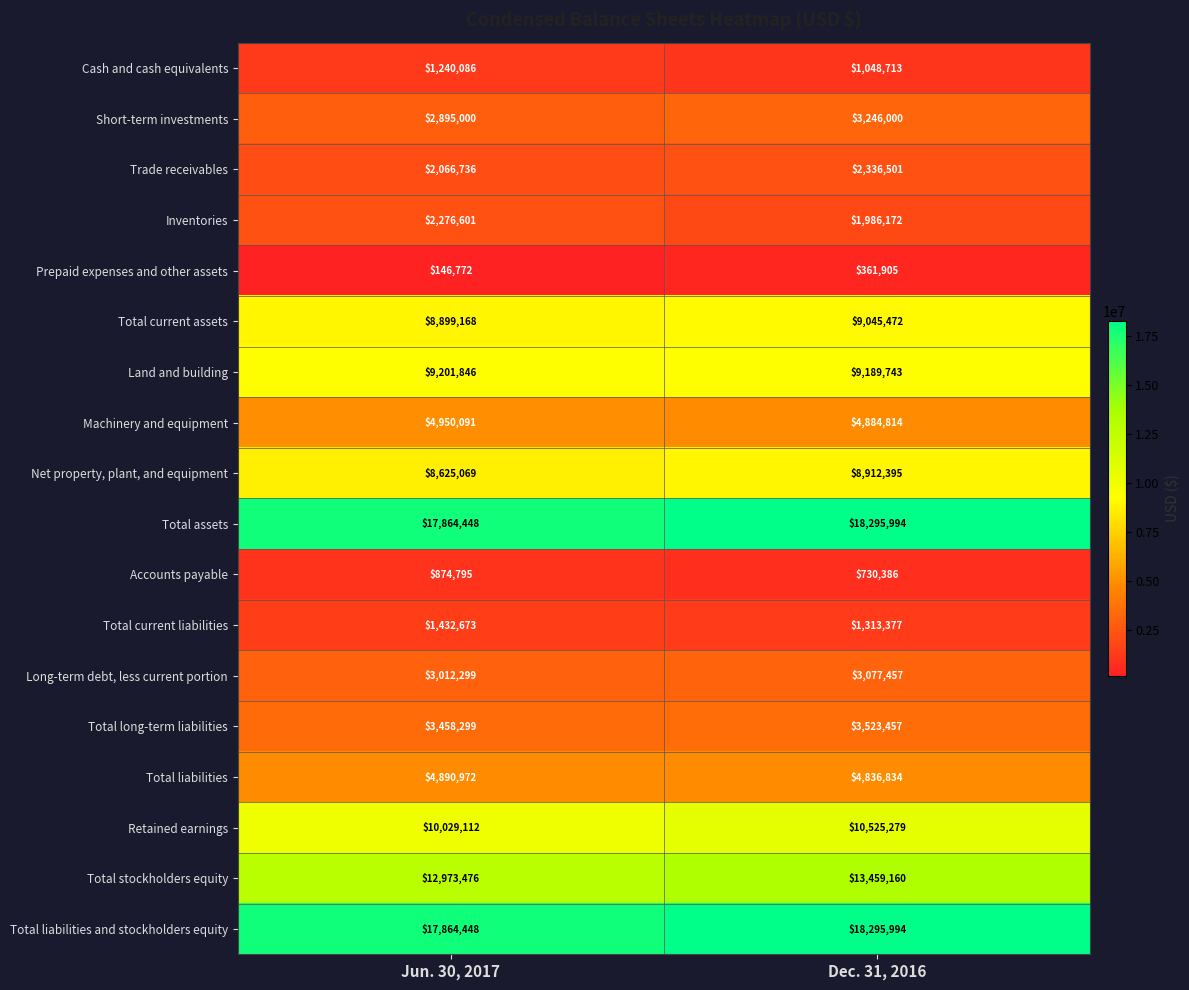

Between Jun. 30, 2017 and Dec. 31, 2016, which series saw the biggest shift?

Retained earnings